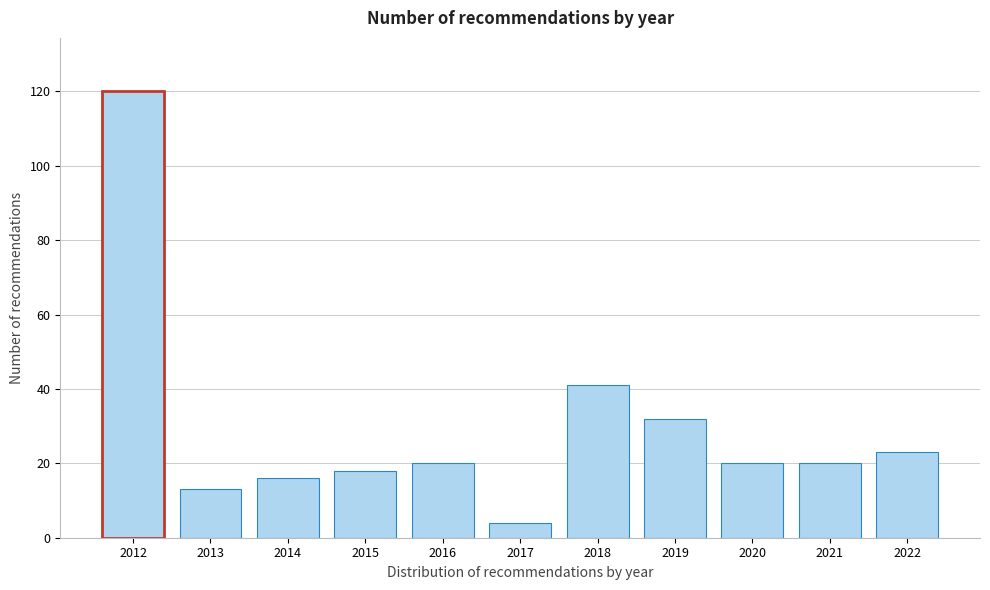

Reading right to left, transcribe all the data shown in this chart.

2022=23	2021=20	2020=20	2019=32	2018=41	2017=4	2016=20	2015=18	2014=16	2013=13	2012=120